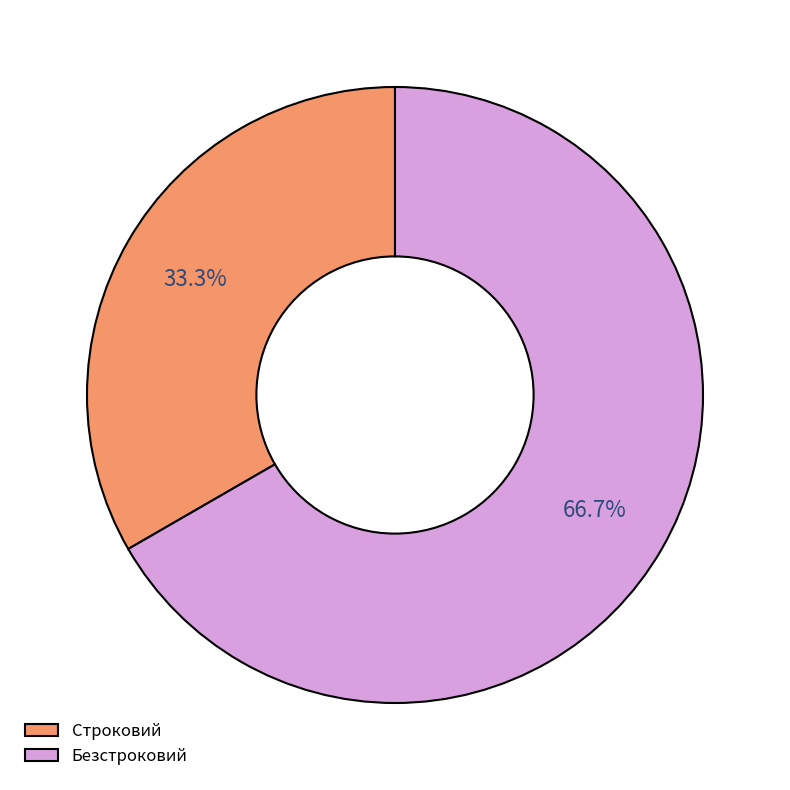

To the nearest percent, what percentage of the pie is Безстроковий?

67%